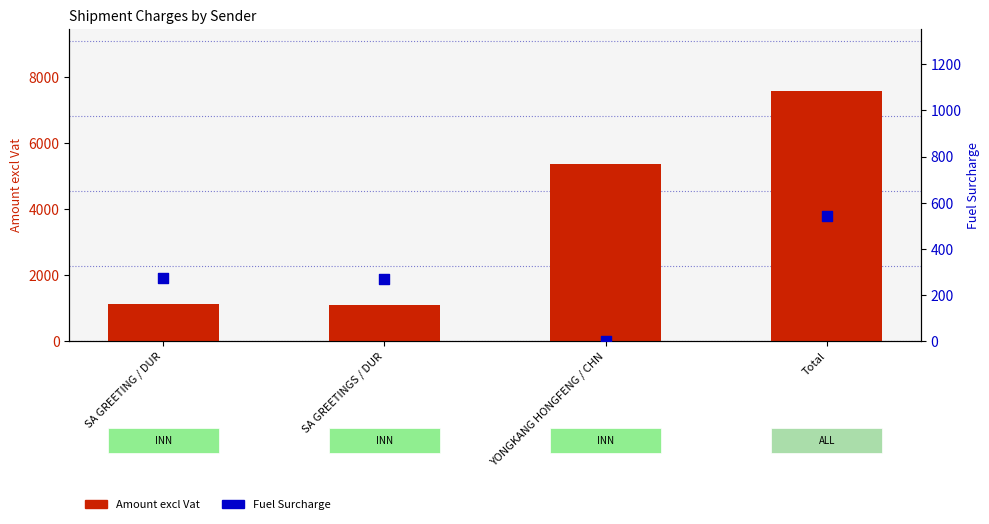

Which series reaches the minimum Y coordinate?

Fuel Surcharge